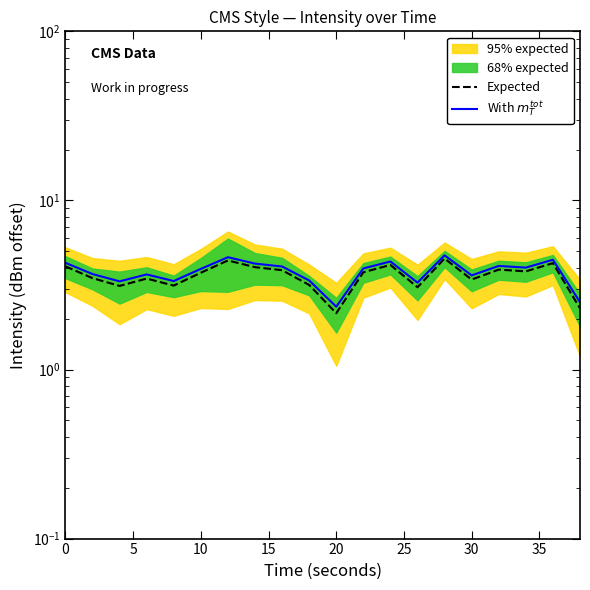

What is the difference between the maximum and minimum values in the Expected series?

2.4